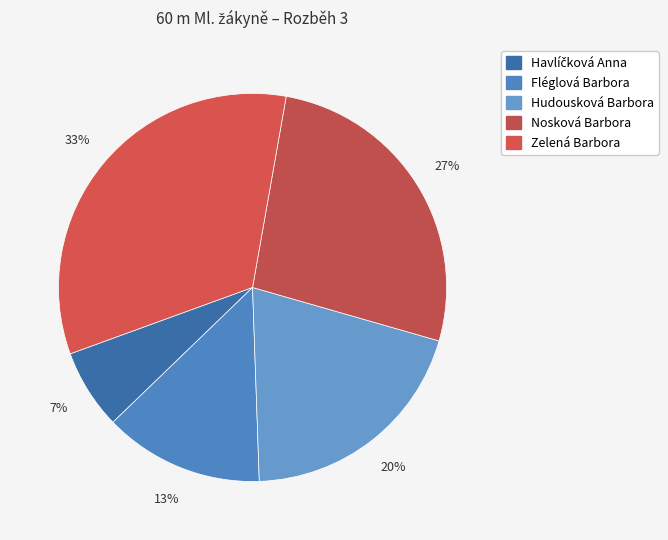

How many slices are in this pie chart?

5